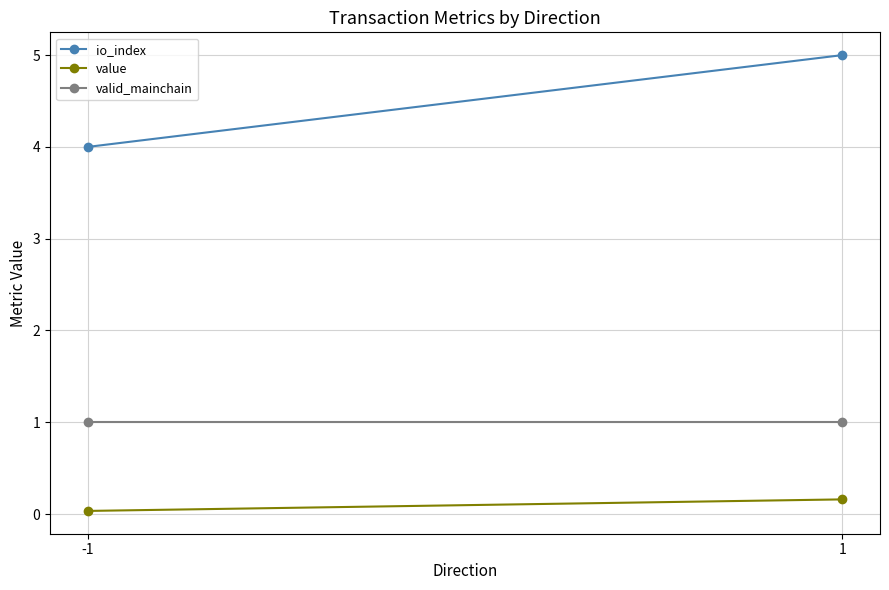

How many value values are between 0 and 1?

2